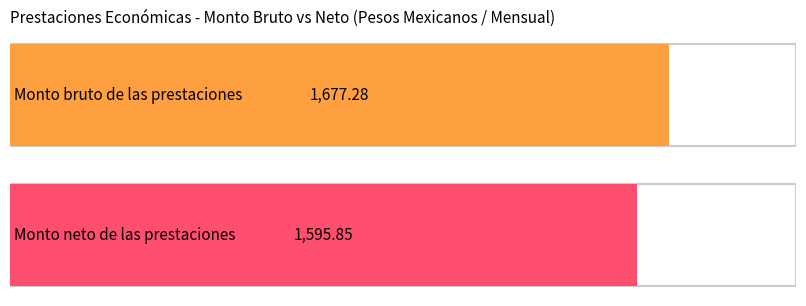

How many distinct data groups are displayed?

2